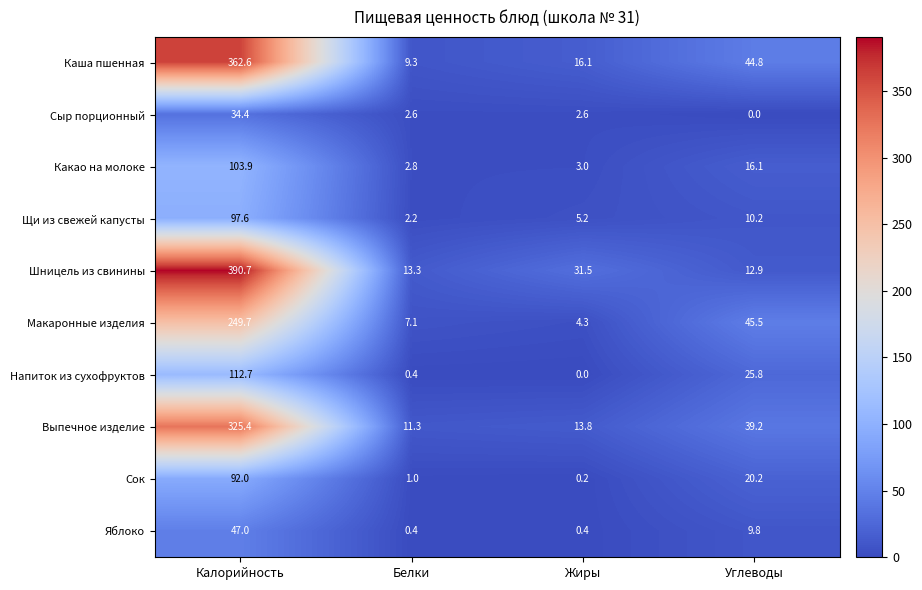

What is the sum of all Каша пшенная values?

432.8